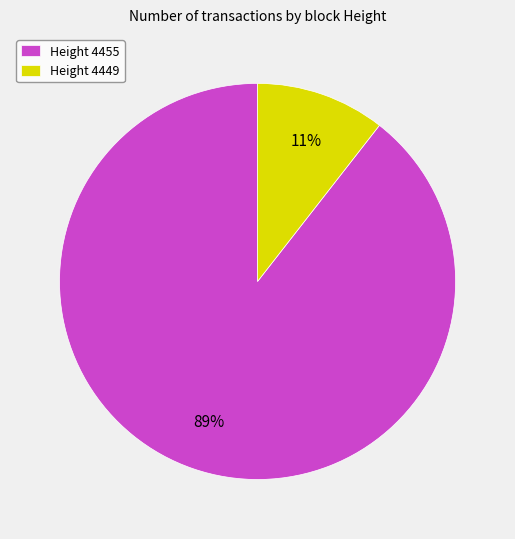

Is there any slice that represents more than half of the pie?

Yes